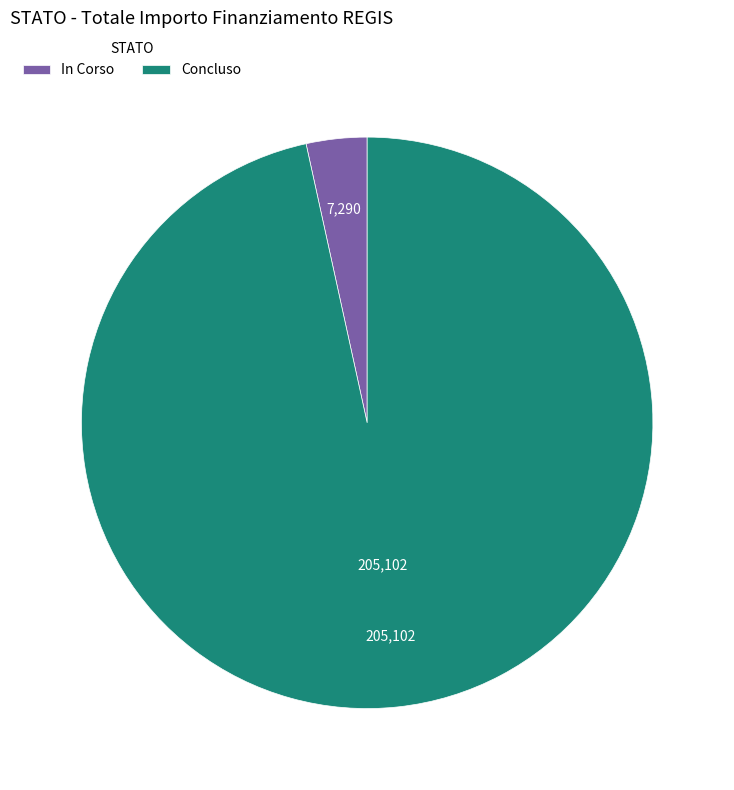

Does In Corso account for over 50% of the chart?

No